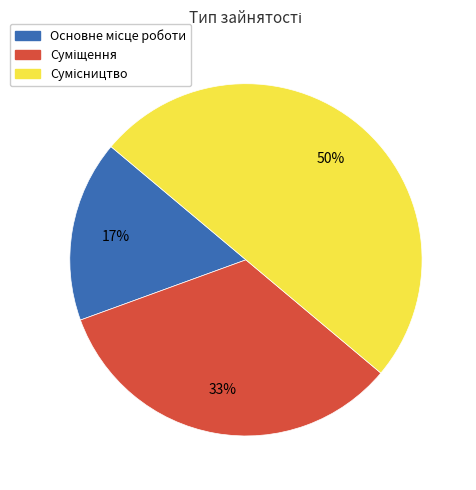

To the nearest percent, what is the average slice percentage?

33%